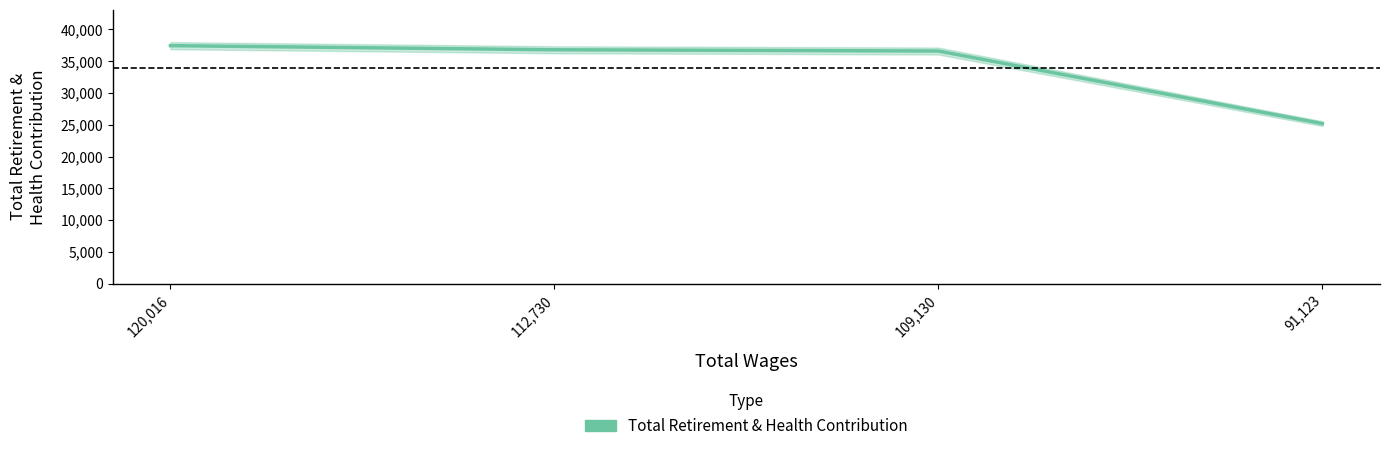

True or false: there are more than 2 points higher than both neighbors.

False